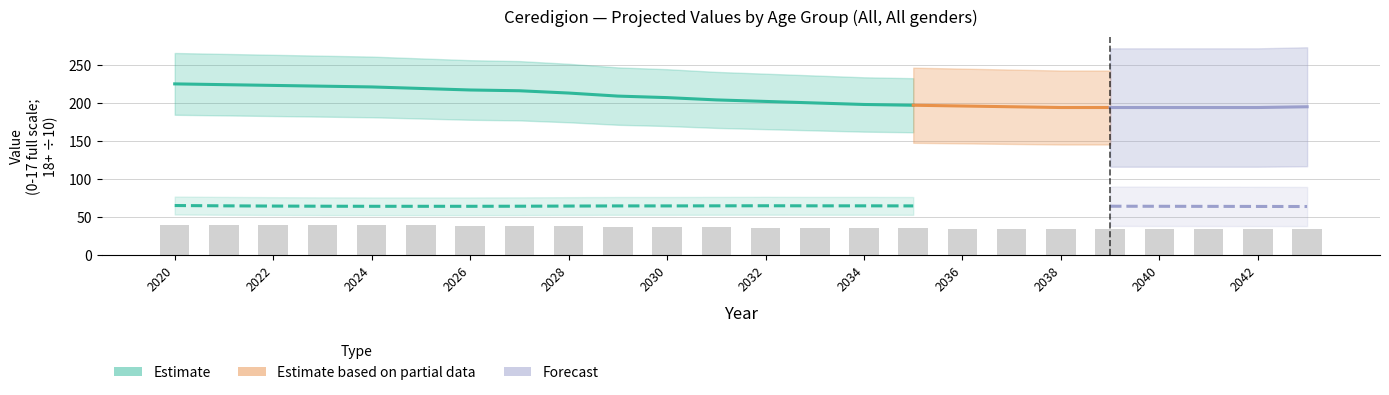

List the labels in order of value, smallest first.

2038, 2039, 2040, 2041, 2042, 2037, 2043, 2036, 2035, 2034, 2033, 2032, 2031, 2030, 2029, 2028, 2027, 2026, 2025, 2024, 2023, 2022, 2021, 2020